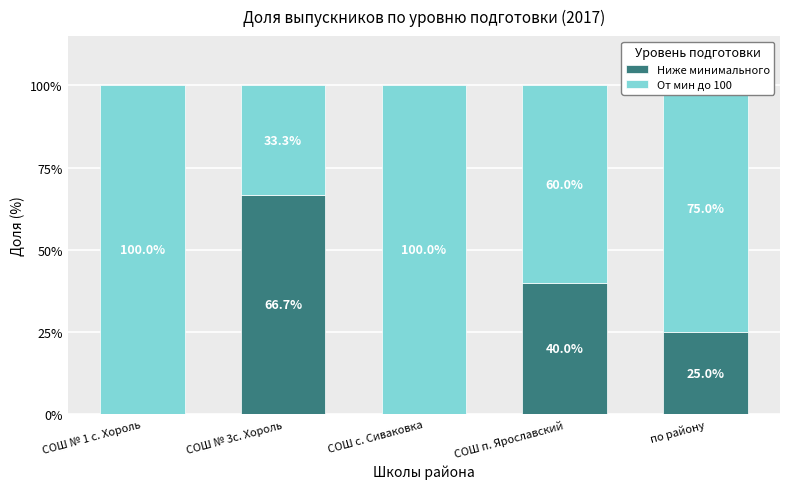

Count the Ниже минимального values in the range 0 to 1.

5